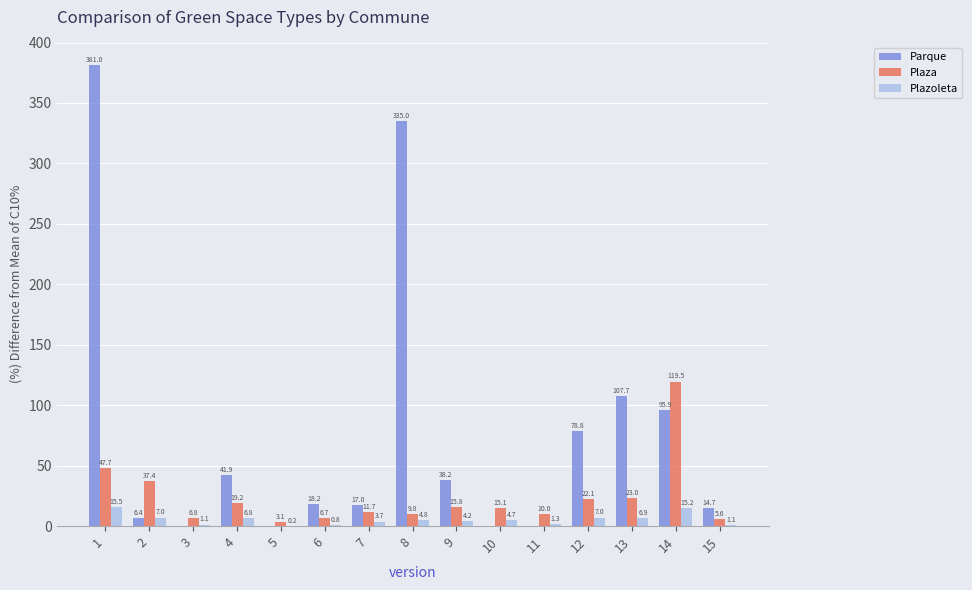

At which label is Plazoleta closest to 7?

12